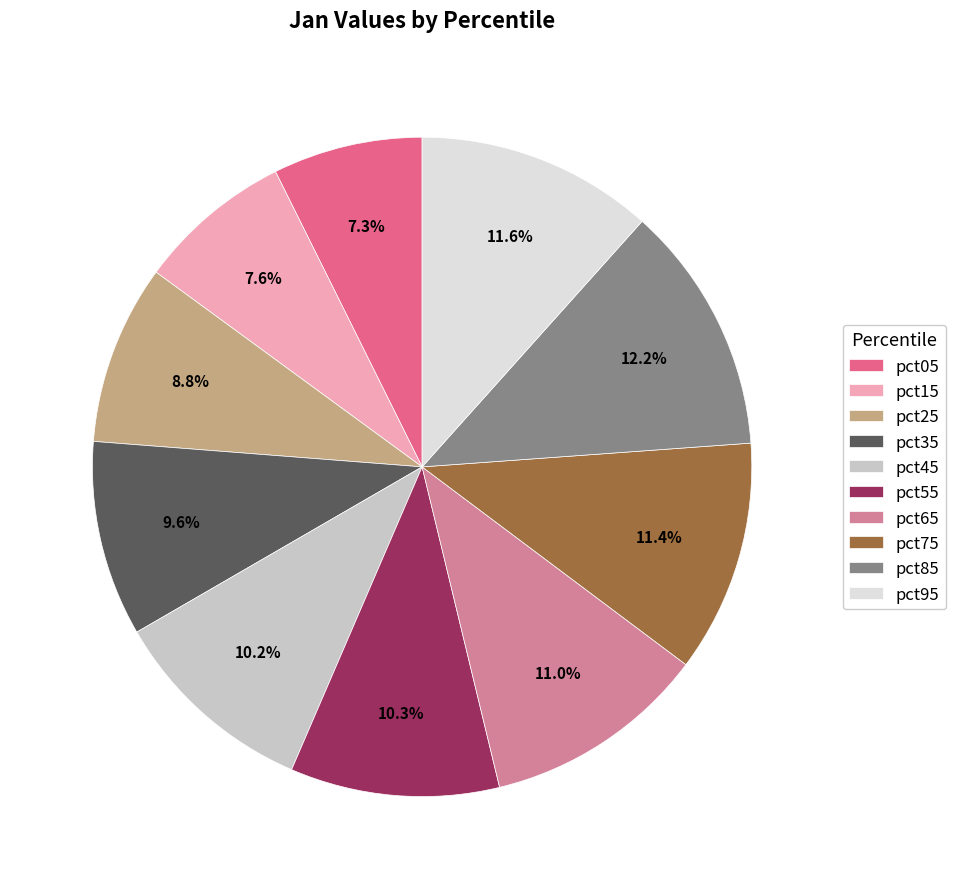

Which has a higher value, pct25 or pct45?

pct45